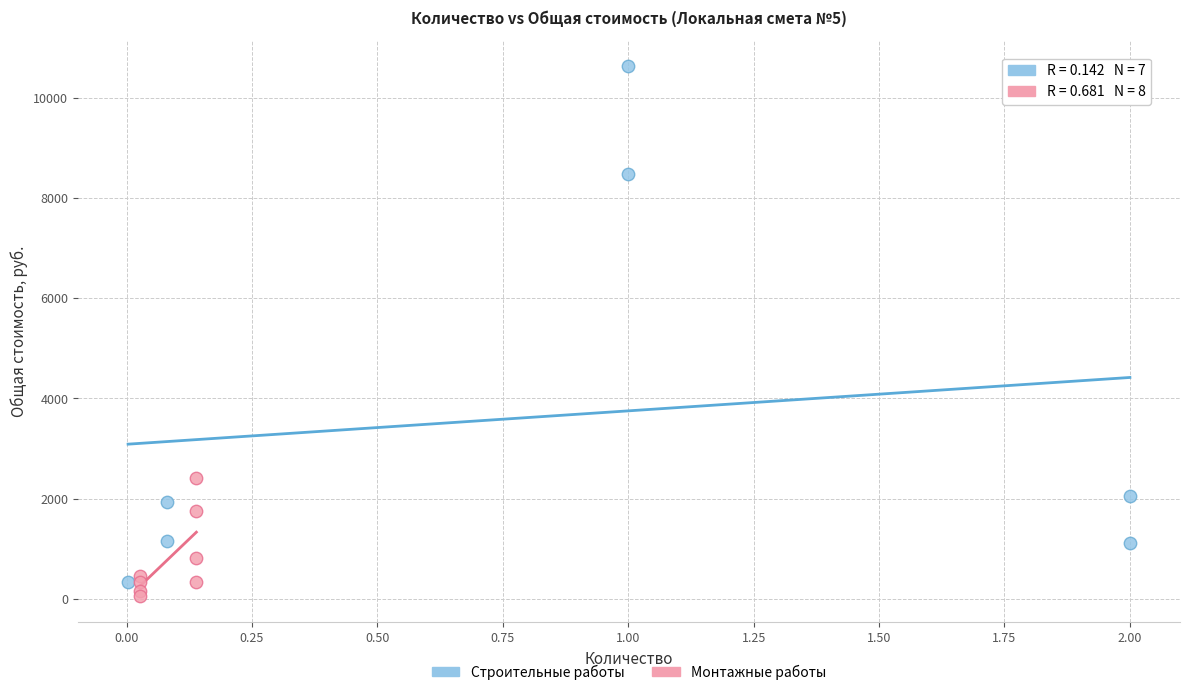

Which series has the widest spread of Y values?

Строительные работы